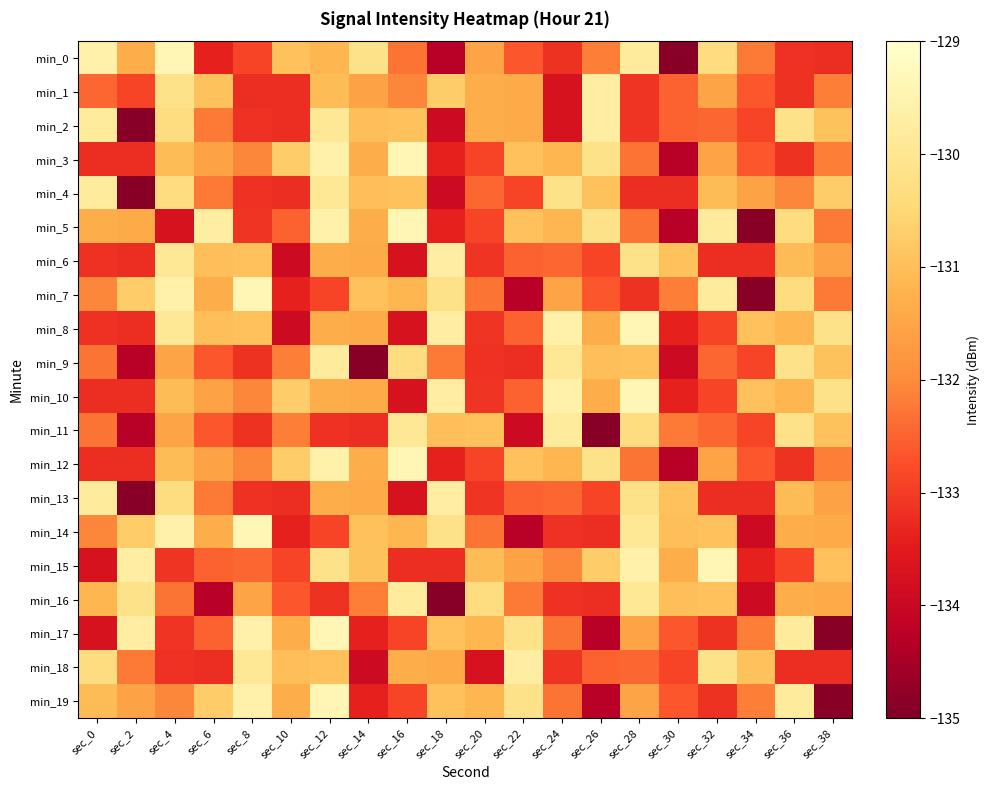

Reading right to left, what are all the values shown in this chart?

min_0: sec_38=-133.2	sec_36=-133.2	sec_34=-132.2	sec_32=-130.3	sec_30=-134.9	sec_28=-129.8	sec_26=-132.2	sec_24=-133.1	sec_22=-132.7	sec_20=-131.5	sec_18=-134.3	sec_16=-132.3	sec_14=-130.2	sec_12=-131.2	sec_10=-130.9	sec_8=-132.9	sec_6=-133.4	sec_4=-129.4	sec_2=-131.3	sec_0=-129.6
min_1: sec_38=-132.2	sec_36=-133.1	sec_34=-132.7	sec_32=-131.5	sec_30=-132.5	sec_28=-133.1	sec_26=-129.7	sec_24=-133.7	sec_22=-131.4	sec_20=-131.3	sec_18=-130.7	sec_16=-132.1	sec_14=-131.5	sec_12=-131.0	sec_10=-133.2	sec_8=-133.2	sec_6=-130.9	sec_4=-130.2	sec_2=-132.9	sec_0=-132.5
min_2: sec_38=-130.9	sec_36=-130.2	sec_34=-132.9	sec_32=-132.5	sec_30=-132.5	sec_28=-133.1	sec_26=-129.7	sec_24=-133.7	sec_22=-131.4	sec_20=-131.3	sec_18=-133.9	sec_16=-131.0	sec_14=-131.0	sec_12=-129.9	sec_10=-133.2	sec_8=-133.2	sec_6=-132.2	sec_4=-130.3	sec_2=-134.9	sec_0=-129.8
min_3: sec_38=-132.2	sec_36=-133.1	sec_34=-132.7	sec_32=-131.5	sec_30=-134.3	sec_28=-132.3	sec_26=-130.2	sec_24=-131.2	sec_22=-130.9	sec_20=-132.9	sec_18=-133.4	sec_16=-129.4	sec_14=-131.3	sec_12=-129.6	sec_10=-130.7	sec_8=-132.1	sec_6=-131.5	sec_4=-131.0	sec_2=-133.2	sec_0=-133.2
min_4: sec_38=-130.7	sec_36=-132.1	sec_34=-131.5	sec_32=-131.0	sec_30=-133.2	sec_28=-133.2	sec_26=-130.9	sec_24=-130.2	sec_22=-132.9	sec_20=-132.5	sec_18=-133.9	sec_16=-131.0	sec_14=-131.0	sec_12=-129.9	sec_10=-133.2	sec_8=-133.2	sec_6=-132.2	sec_4=-130.3	sec_2=-134.9	sec_0=-129.8
min_5: sec_38=-132.2	sec_36=-130.3	sec_34=-134.9	sec_32=-129.8	sec_30=-134.3	sec_28=-132.3	sec_26=-130.2	sec_24=-131.2	sec_22=-130.9	sec_20=-132.9	sec_18=-133.4	sec_16=-129.4	sec_14=-131.3	sec_12=-129.6	sec_10=-132.5	sec_8=-133.1	sec_6=-129.7	sec_4=-133.7	sec_2=-131.4	sec_0=-131.3
min_6: sec_38=-131.5	sec_36=-131.0	sec_34=-133.2	sec_32=-133.2	sec_30=-130.9	sec_28=-130.2	sec_26=-132.9	sec_24=-132.5	sec_22=-132.5	sec_20=-133.1	sec_18=-129.7	sec_16=-133.7	sec_14=-131.4	sec_12=-131.3	sec_10=-133.9	sec_8=-131.0	sec_6=-131.0	sec_4=-129.9	sec_2=-133.2	sec_0=-133.2
min_7: sec_38=-132.2	sec_36=-130.3	sec_34=-134.9	sec_32=-129.8	sec_30=-132.2	sec_28=-133.1	sec_26=-132.7	sec_24=-131.5	sec_22=-134.3	sec_20=-132.3	sec_18=-130.2	sec_16=-131.2	sec_14=-130.9	sec_12=-132.9	sec_10=-133.4	sec_8=-129.4	sec_6=-131.3	sec_4=-129.6	sec_2=-130.7	sec_0=-132.1
min_8: sec_38=-130.2	sec_36=-131.2	sec_34=-130.9	sec_32=-132.9	sec_30=-133.4	sec_28=-129.4	sec_26=-131.3	sec_24=-129.6	sec_22=-132.5	sec_20=-133.1	sec_18=-129.7	sec_16=-133.7	sec_14=-131.4	sec_12=-131.3	sec_10=-133.9	sec_8=-131.0	sec_6=-131.0	sec_4=-129.9	sec_2=-133.2	sec_0=-133.2
min_9: sec_38=-130.9	sec_36=-130.2	sec_34=-132.9	sec_32=-132.5	sec_30=-133.9	sec_28=-131.0	sec_26=-131.0	sec_24=-129.9	sec_22=-133.2	sec_20=-133.2	sec_18=-132.2	sec_16=-130.3	sec_14=-134.9	sec_12=-129.8	sec_10=-132.2	sec_8=-133.1	sec_6=-132.7	sec_4=-131.5	sec_2=-134.3	sec_0=-132.3
min_10: sec_38=-130.2	sec_36=-131.2	sec_34=-130.9	sec_32=-132.9	sec_30=-133.4	sec_28=-129.4	sec_26=-131.3	sec_24=-129.6	sec_22=-132.5	sec_20=-133.1	sec_18=-129.7	sec_16=-133.7	sec_14=-131.4	sec_12=-131.3	sec_10=-130.7	sec_8=-132.1	sec_6=-131.5	sec_4=-131.0	sec_2=-133.2	sec_0=-133.2
min_11: sec_38=-130.9	sec_36=-130.2	sec_34=-132.9	sec_32=-132.5	sec_30=-132.2	sec_28=-130.3	sec_26=-134.9	sec_24=-129.8	sec_22=-133.9	sec_20=-131.0	sec_18=-131.0	sec_16=-129.9	sec_14=-133.2	sec_12=-133.2	sec_10=-132.2	sec_8=-133.1	sec_6=-132.7	sec_4=-131.5	sec_2=-134.3	sec_0=-132.3
min_12: sec_38=-132.2	sec_36=-133.1	sec_34=-132.7	sec_32=-131.5	sec_30=-134.3	sec_28=-132.3	sec_26=-130.2	sec_24=-131.2	sec_22=-130.9	sec_20=-132.9	sec_18=-133.4	sec_16=-129.4	sec_14=-131.3	sec_12=-129.6	sec_10=-130.7	sec_8=-132.1	sec_6=-131.5	sec_4=-131.0	sec_2=-133.2	sec_0=-133.2
min_13: sec_38=-131.5	sec_36=-131.0	sec_34=-133.2	sec_32=-133.2	sec_30=-130.9	sec_28=-130.2	sec_26=-132.9	sec_24=-132.5	sec_22=-132.5	sec_20=-133.1	sec_18=-129.7	sec_16=-133.7	sec_14=-131.4	sec_12=-131.3	sec_10=-133.2	sec_8=-133.2	sec_6=-132.2	sec_4=-130.3	sec_2=-134.9	sec_0=-129.8
min_14: sec_38=-131.4	sec_36=-131.3	sec_34=-133.9	sec_32=-131.0	sec_30=-131.0	sec_28=-129.9	sec_26=-133.2	sec_24=-133.2	sec_22=-134.3	sec_20=-132.3	sec_18=-130.2	sec_16=-131.2	sec_14=-130.9	sec_12=-132.9	sec_10=-133.4	sec_8=-129.4	sec_6=-131.3	sec_4=-129.6	sec_2=-130.7	sec_0=-132.1
min_15: sec_38=-130.9	sec_36=-132.9	sec_34=-133.4	sec_32=-129.4	sec_30=-131.3	sec_28=-129.6	sec_26=-130.7	sec_24=-132.1	sec_22=-131.5	sec_20=-131.0	sec_18=-133.2	sec_16=-133.2	sec_14=-130.9	sec_12=-130.2	sec_10=-132.9	sec_8=-132.5	sec_6=-132.5	sec_4=-133.1	sec_2=-129.7	sec_0=-133.7
min_16: sec_38=-131.4	sec_36=-131.3	sec_34=-133.9	sec_32=-131.0	sec_30=-131.0	sec_28=-129.9	sec_26=-133.2	sec_24=-133.2	sec_22=-132.2	sec_20=-130.3	sec_18=-134.9	sec_16=-129.8	sec_14=-132.2	sec_12=-133.1	sec_10=-132.7	sec_8=-131.5	sec_6=-134.3	sec_4=-132.3	sec_2=-130.2	sec_0=-131.2
min_17: sec_38=-134.9	sec_36=-129.8	sec_34=-132.2	sec_32=-133.1	sec_30=-132.7	sec_28=-131.5	sec_26=-134.3	sec_24=-132.3	sec_22=-130.2	sec_20=-131.2	sec_18=-130.9	sec_16=-132.9	sec_14=-133.4	sec_12=-129.4	sec_10=-131.3	sec_8=-129.6	sec_6=-132.5	sec_4=-133.1	sec_2=-129.7	sec_0=-133.7
min_18: sec_38=-133.2	sec_36=-133.2	sec_34=-130.9	sec_32=-130.2	sec_30=-132.9	sec_28=-132.5	sec_26=-132.5	sec_24=-133.1	sec_22=-129.7	sec_20=-133.7	sec_18=-131.4	sec_16=-131.3	sec_14=-133.9	sec_12=-131.0	sec_10=-131.0	sec_8=-129.9	sec_6=-133.2	sec_4=-133.2	sec_2=-132.2	sec_0=-130.3
min_19: sec_38=-134.9	sec_36=-129.8	sec_34=-132.2	sec_32=-133.1	sec_30=-132.7	sec_28=-131.5	sec_26=-134.3	sec_24=-132.3	sec_22=-130.2	sec_20=-131.2	sec_18=-130.9	sec_16=-132.9	sec_14=-133.4	sec_12=-129.4	sec_10=-131.3	sec_8=-129.6	sec_6=-130.7	sec_4=-132.1	sec_2=-131.5	sec_0=-131.0